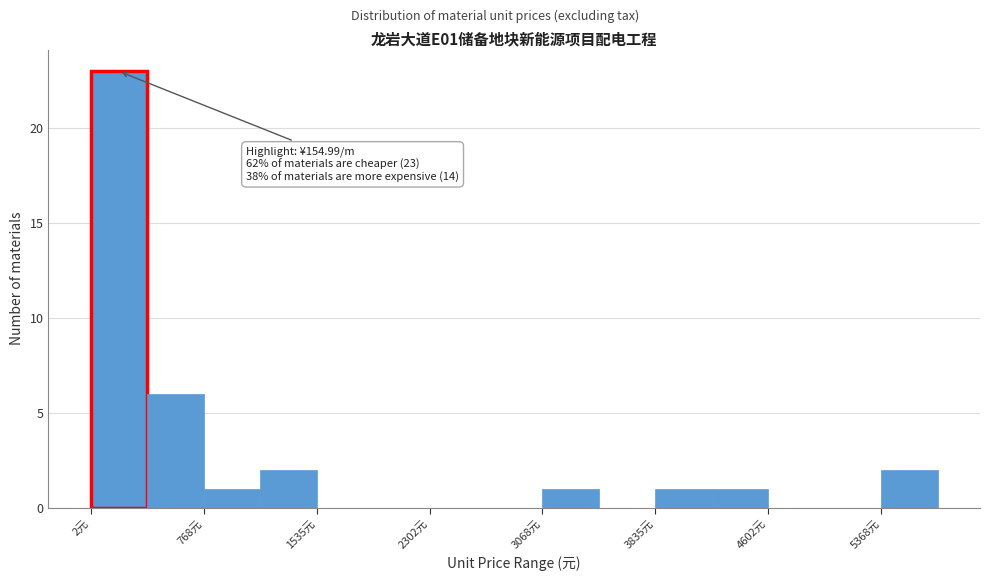

Read against the x-axis, roughly where is the centre of the tallest bar?

200